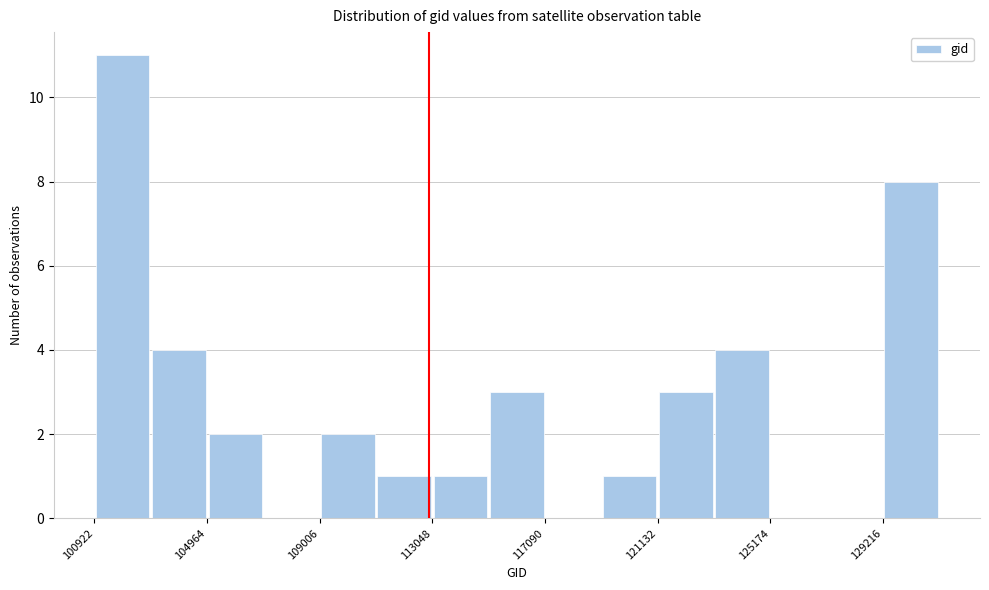

What is the height of the bar covering 105000 to 107000 on the x-axis? Neither the bar edges nor the heights are printed on the chart, so give them approximately, as read against the axes.

2